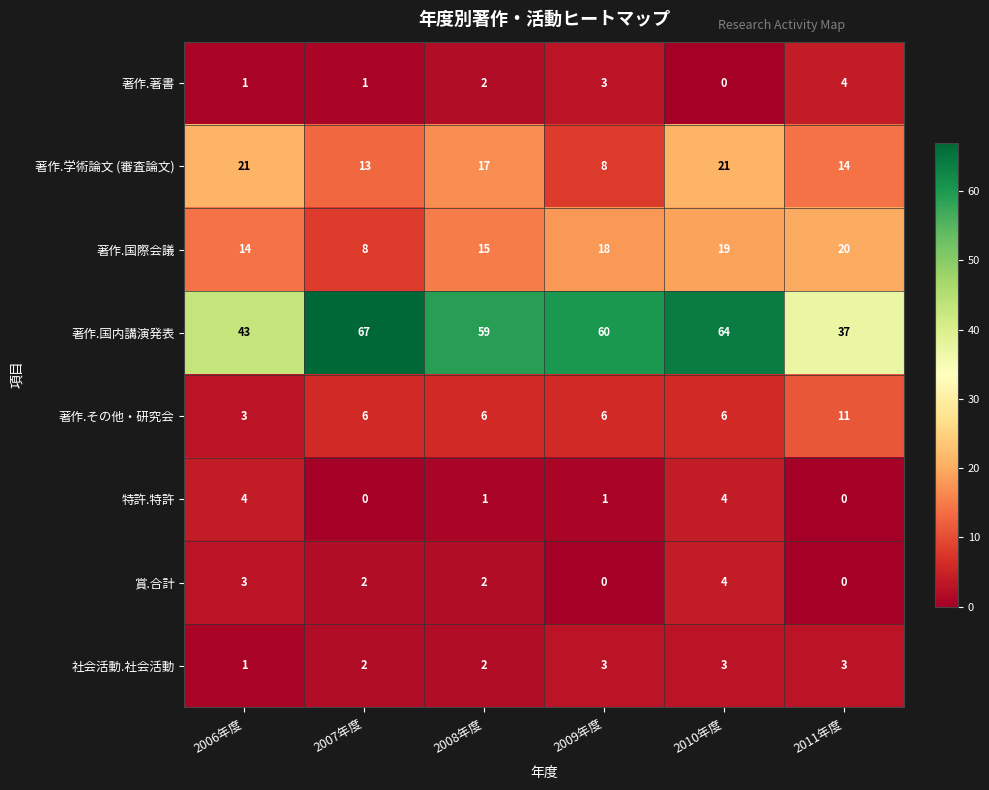

Which series has the widest spread of values?

著作.国内講演発表